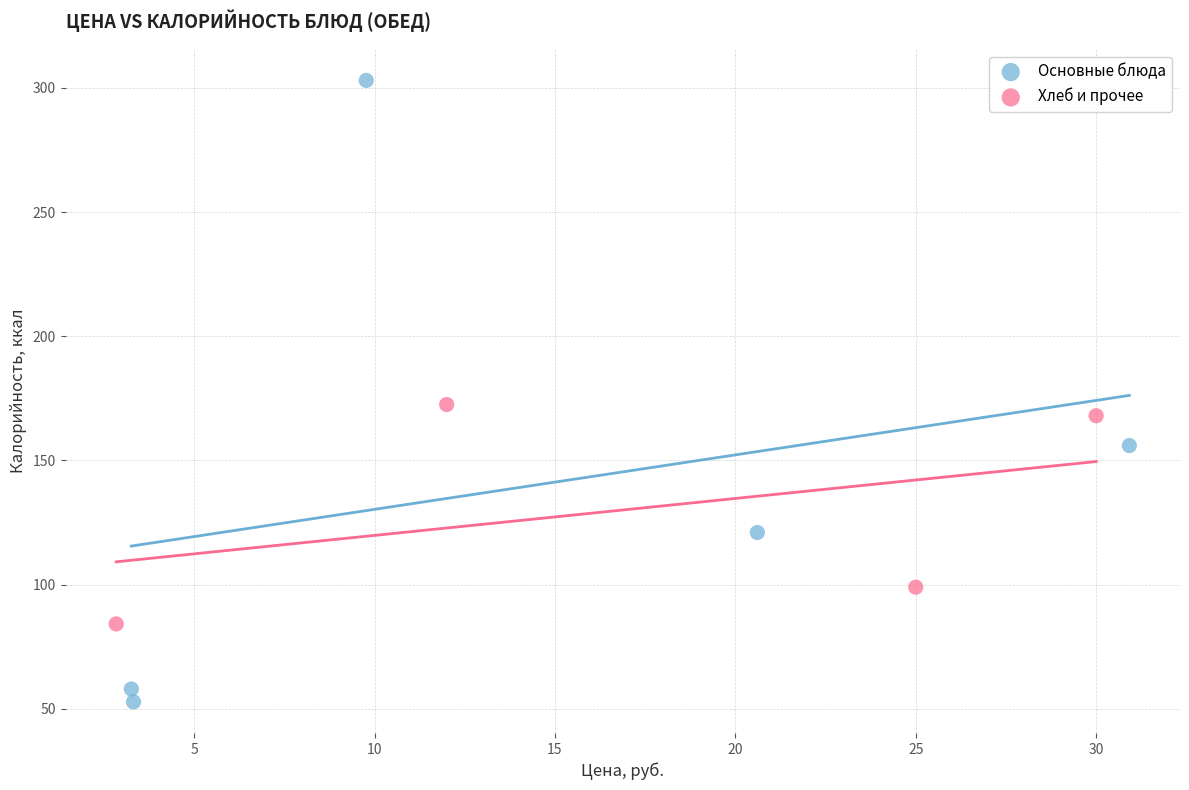

Which series reaches the minimum Y coordinate?

Основные блюда